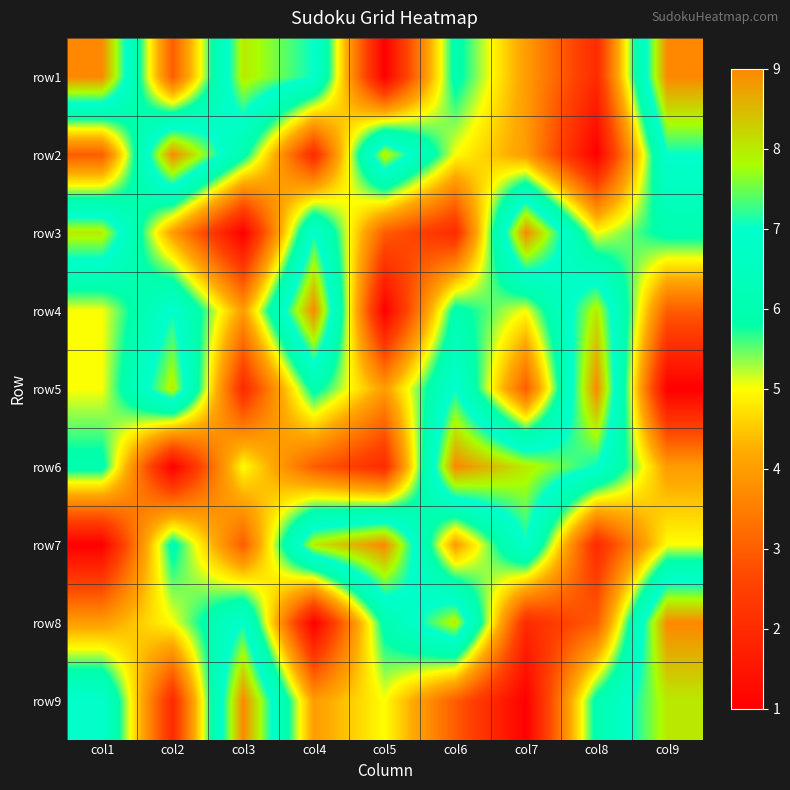

What is the difference between the highest and lowest values at col4?

8